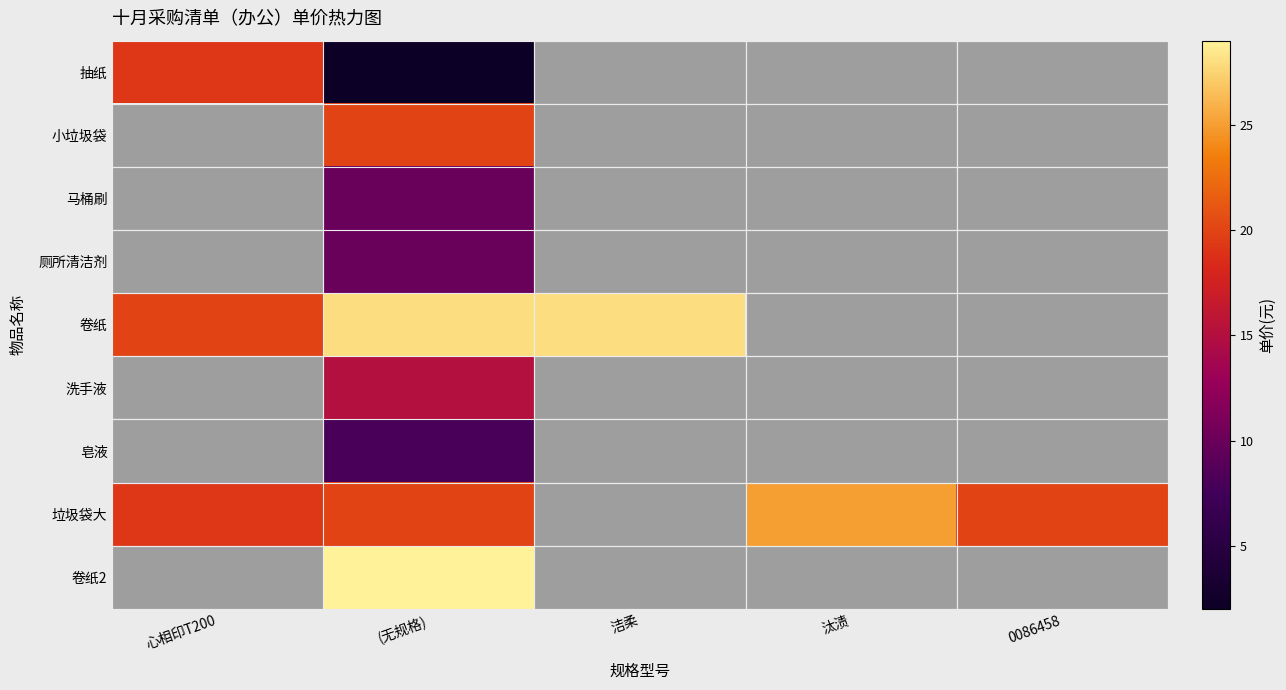

What is the minimum value shown in the chart?

2.0